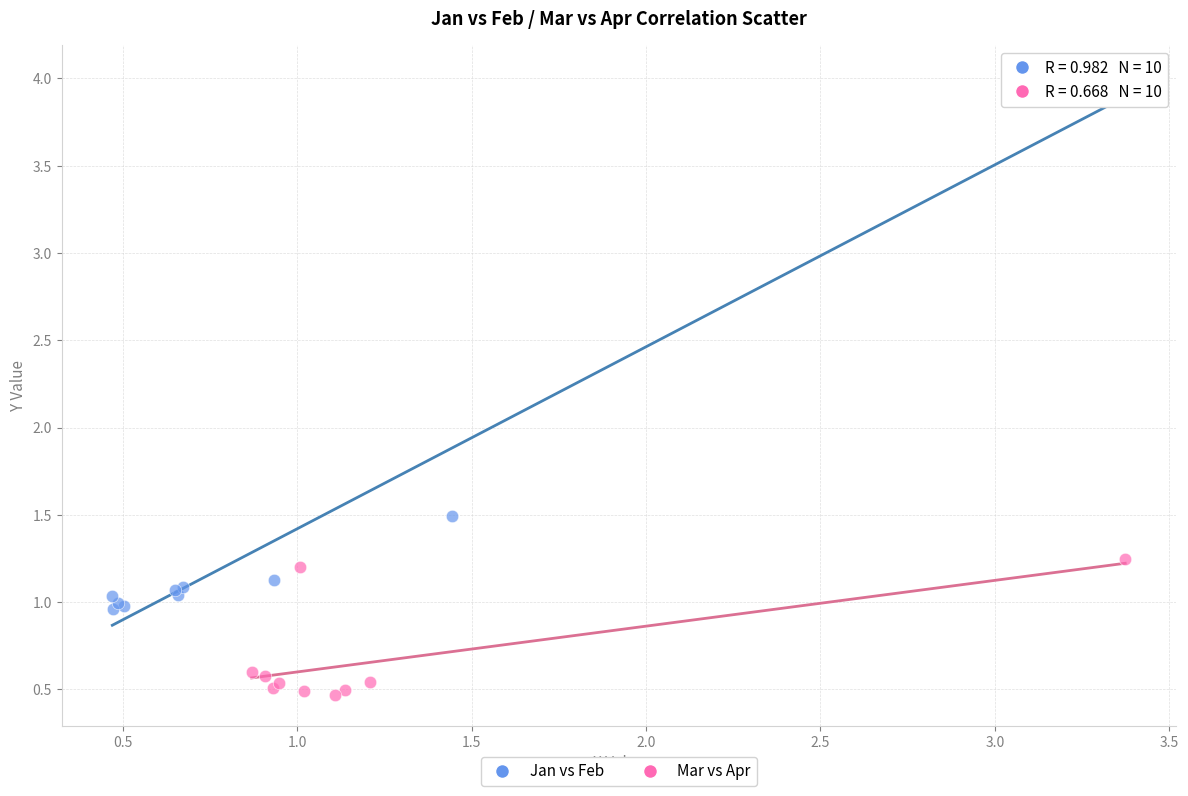

Which series contains the highest Y value?

Jan vs Feb